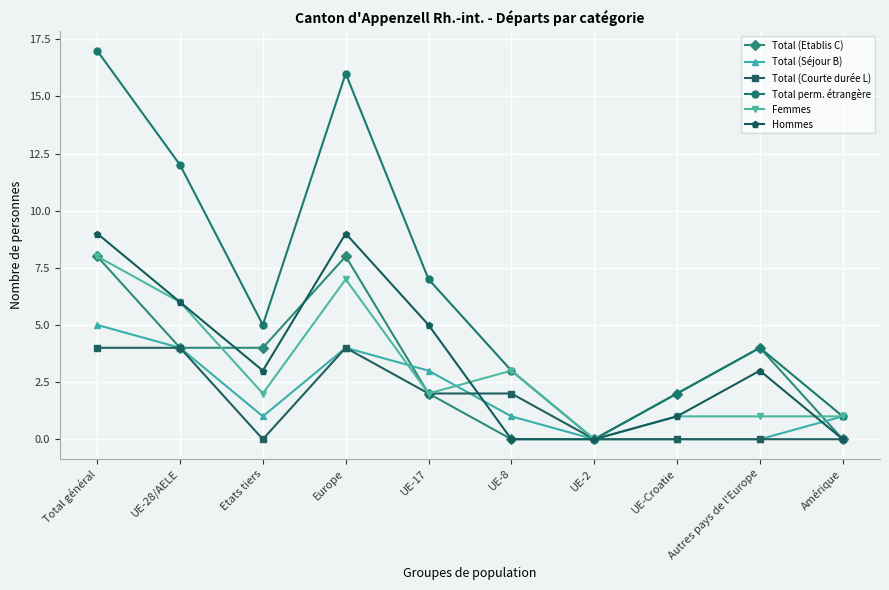

Where is the first local minimum for Total (Séjour B)?

Etats tiers